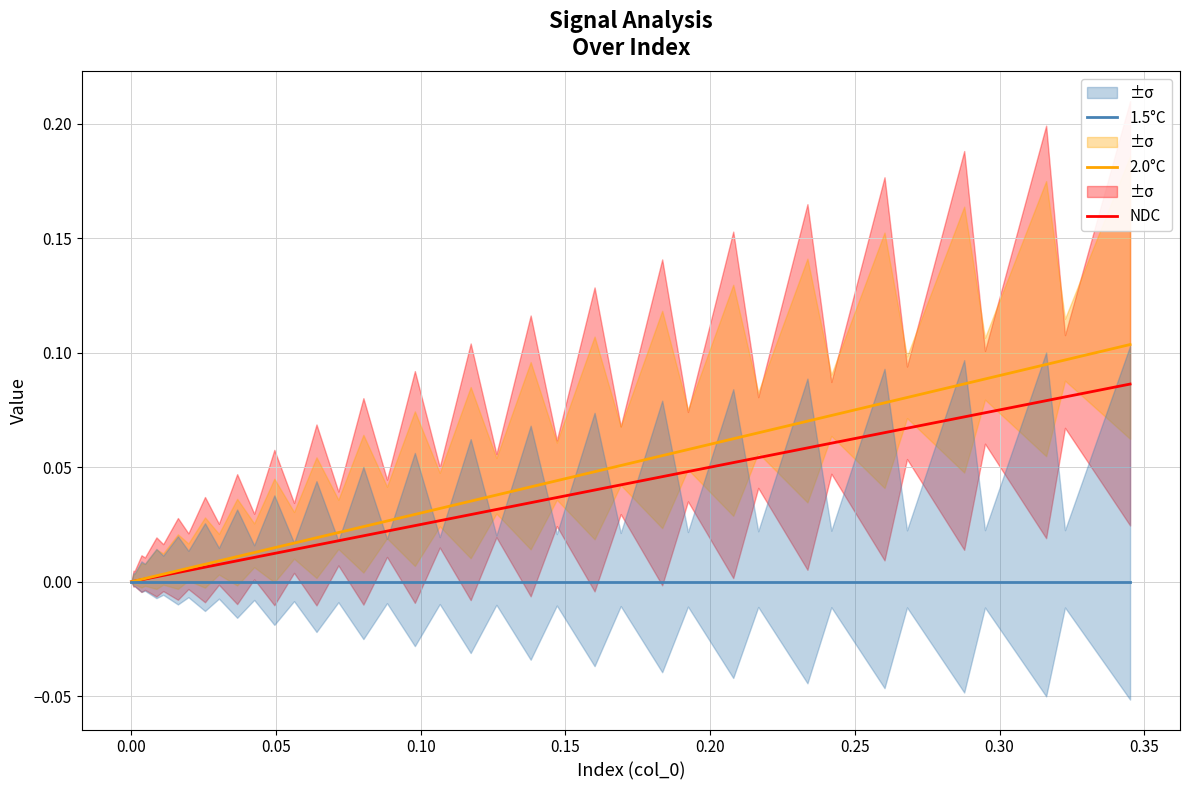

Does the chart display data point markers on the line(s)?

No